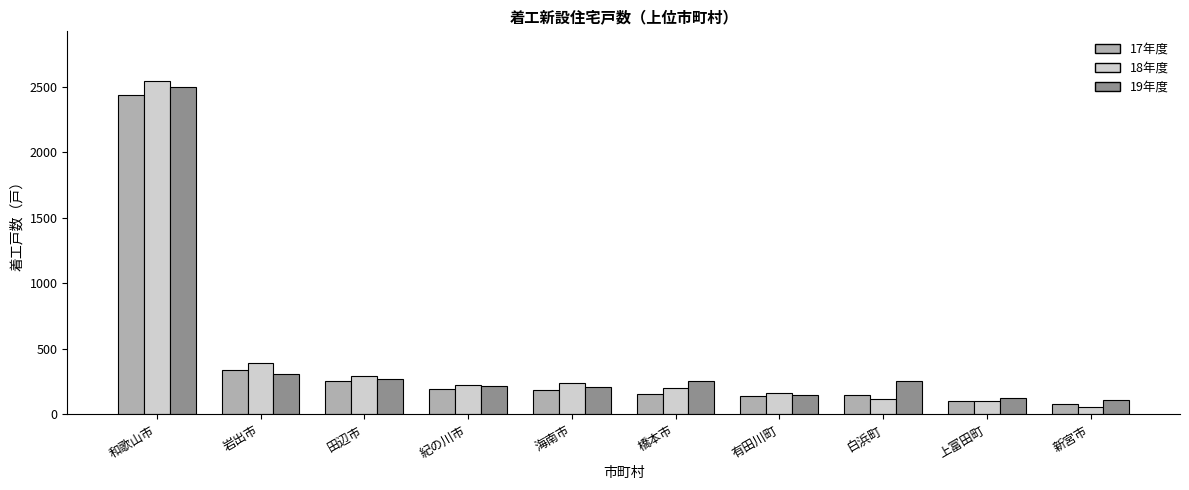

How many bars are there in each group?

3